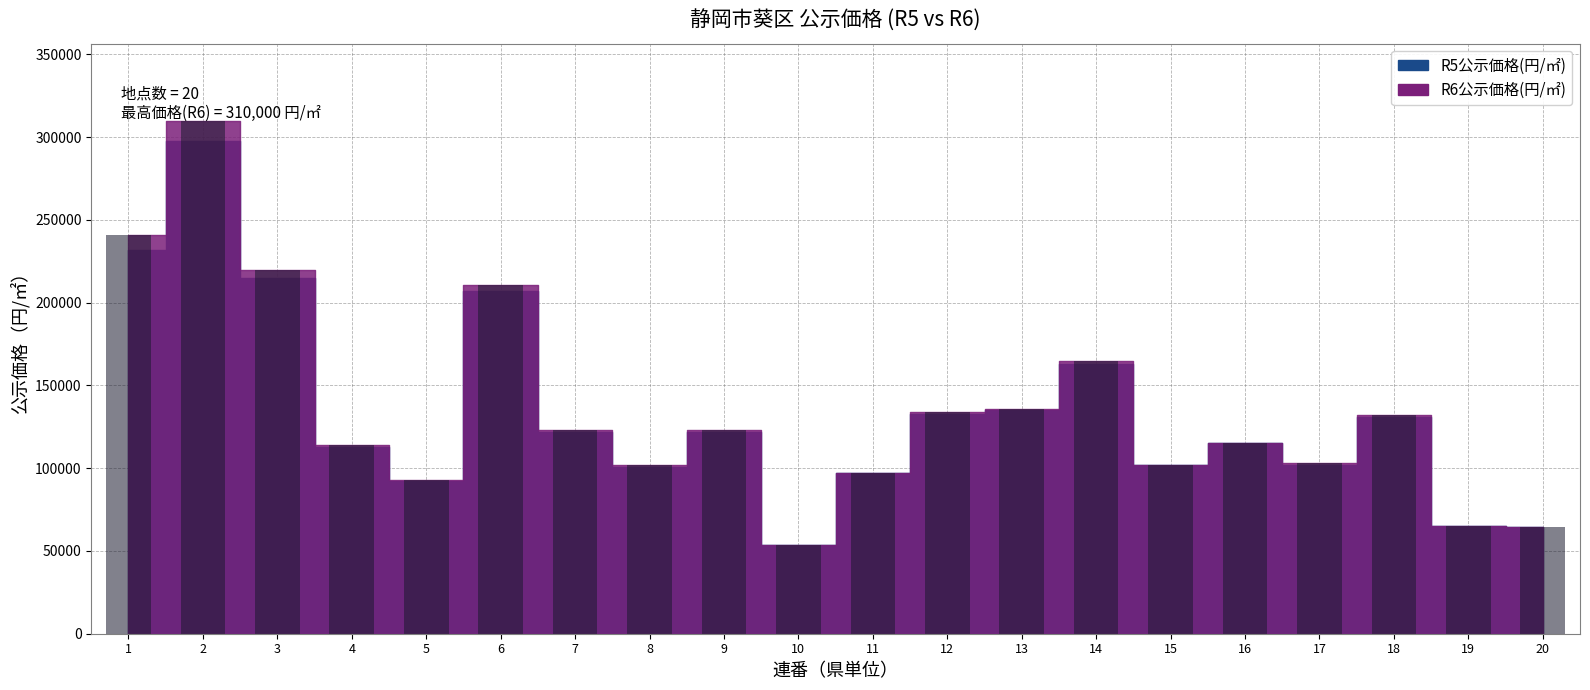

Is it true that the value at 8 is 102000?

True